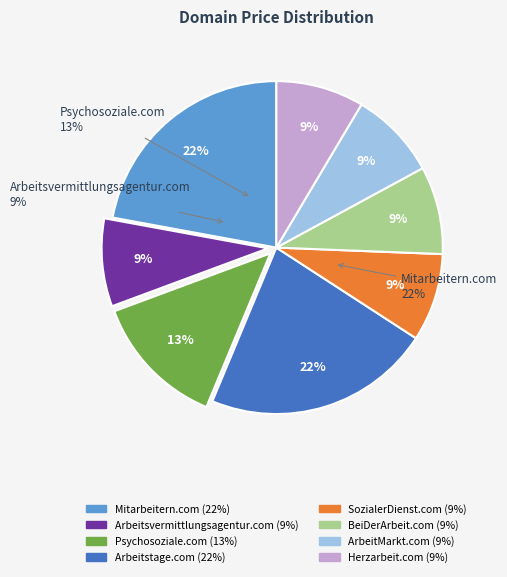

Between SozialerDienst.com and Arbeitstage.com, which is larger?

Arbeitstage.com